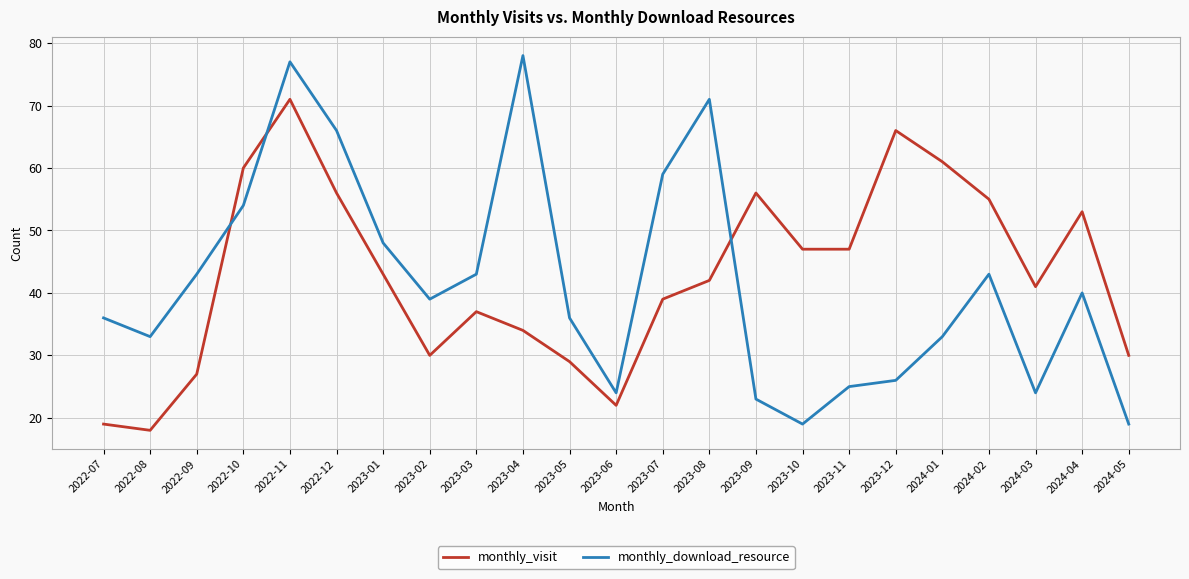

Is this an area chart (filled region under the line)?

No